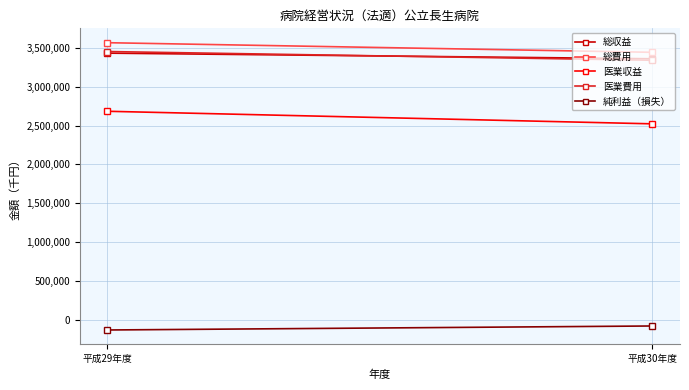

How many data points does each series have?

2